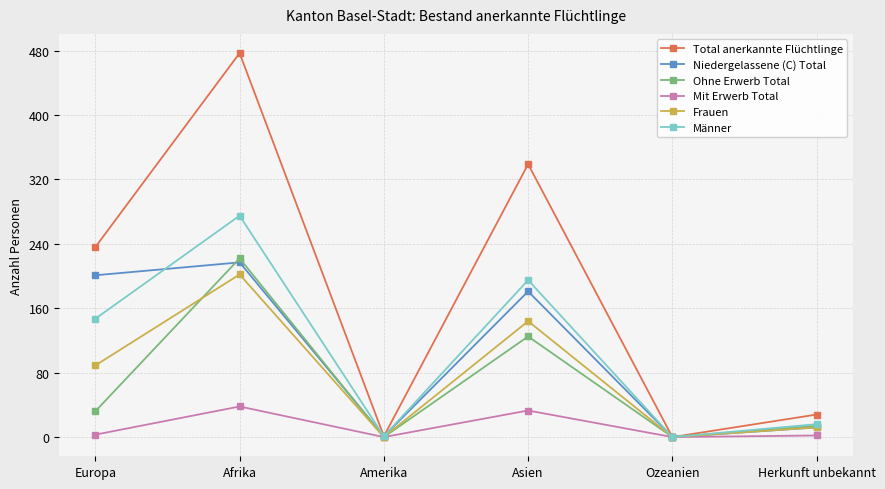

Rank the series at Europa from lowest to highest value.

Mit Erwerb Total, Ohne Erwerb Total, Frauen, Männer, Niedergelassene (C) Total, Total anerkannte Flüchtlinge